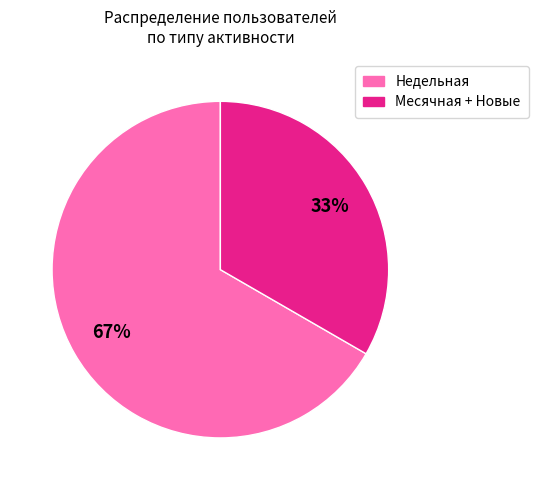

How many segments does this pie chart have?

2